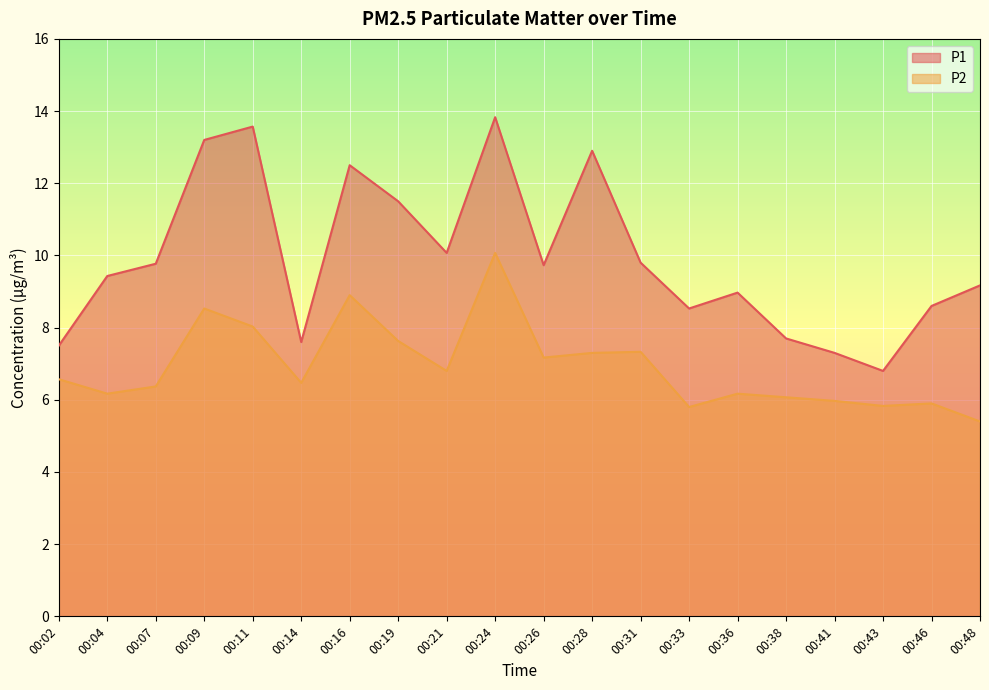

In P1, how many points are higher than both neighbors (excluding endpoints)?

5